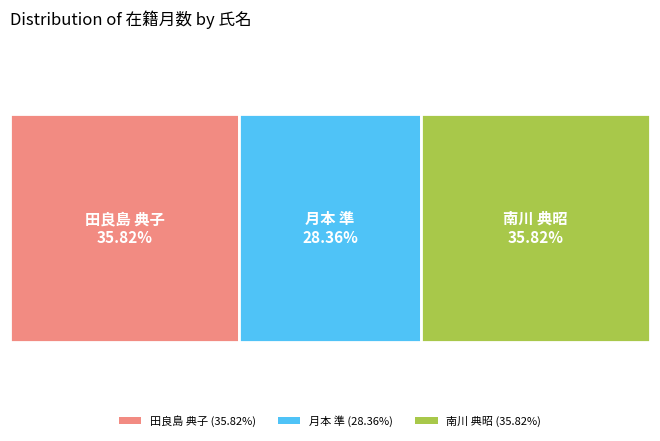

Between 南川 典昭 and 月本 準, which is larger?

南川 典昭